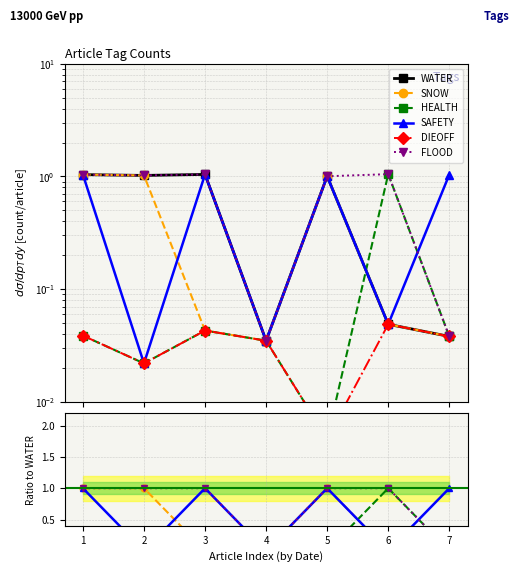

Which label corresponds to the largest value in the chart?

3